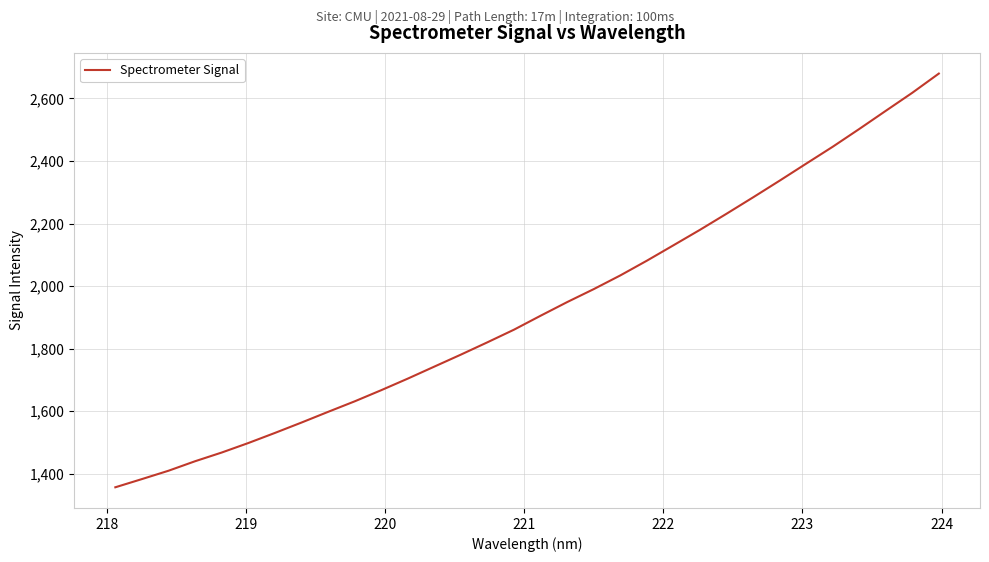

What is the minimum value shown in the chart?

1356.9